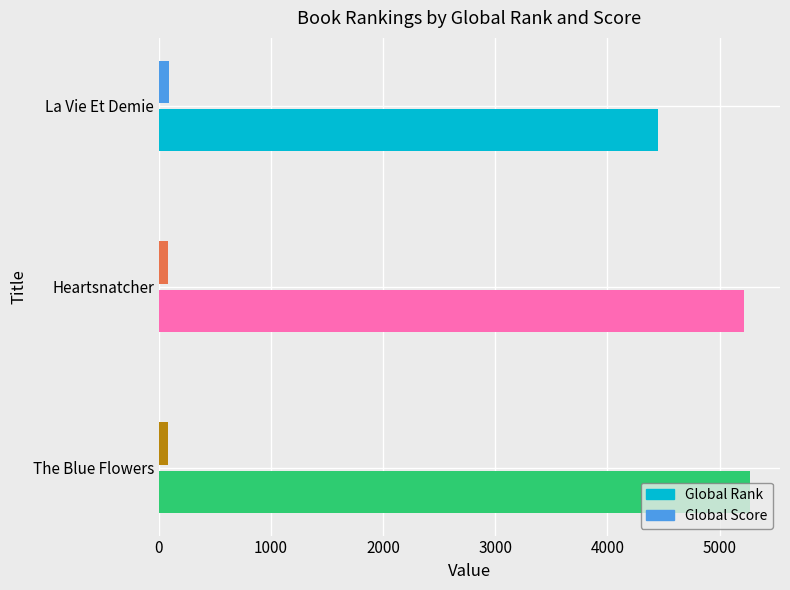

What is the lowest value of the Global Rank series?

4448